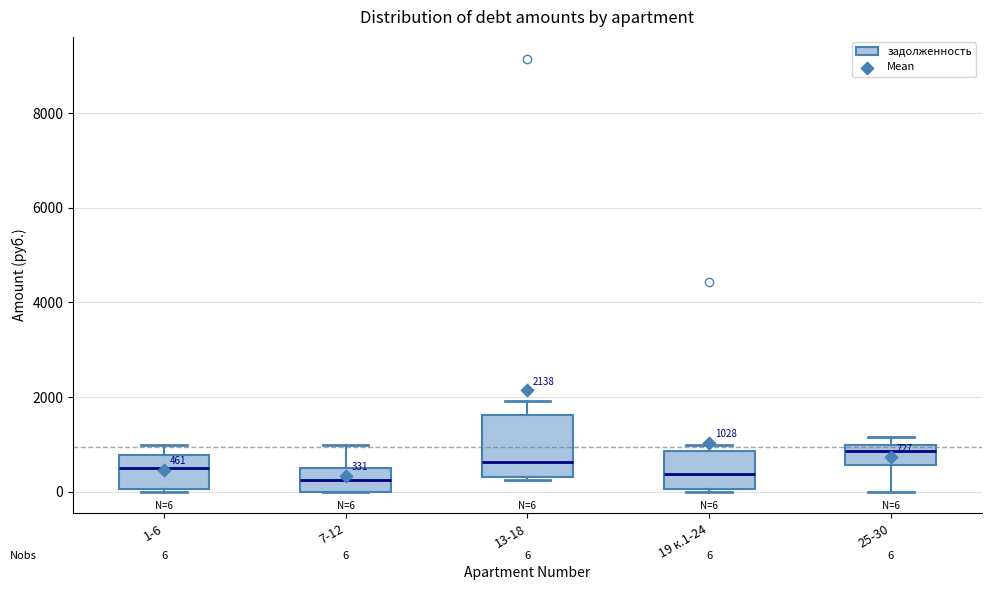

Comparing the boxes themselves (not the whiskers), which one is the tallest?

13-18